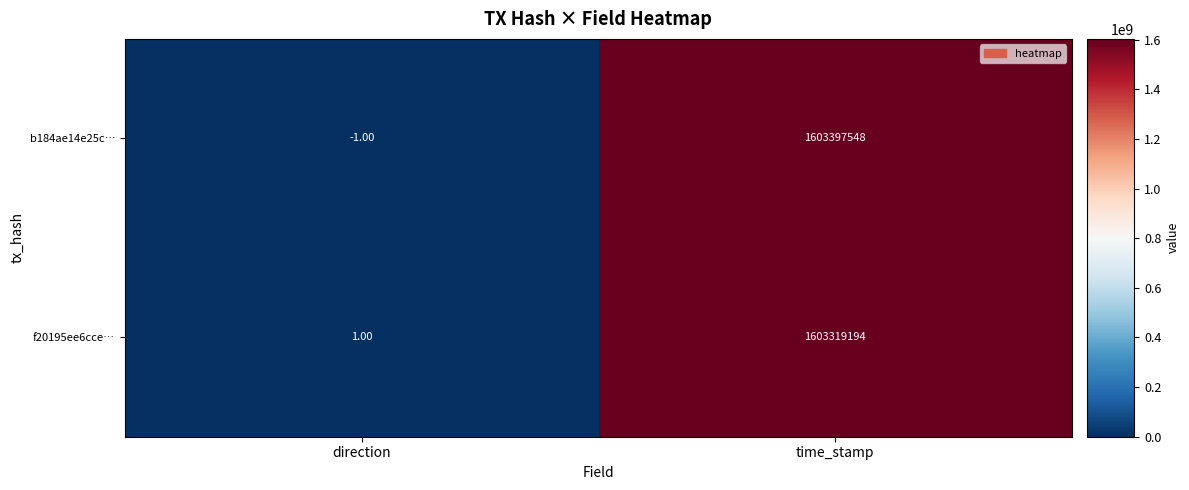

Rank the series at time_stamp from lowest to highest value.

f20195ee6cce…, b184ae14e25c…